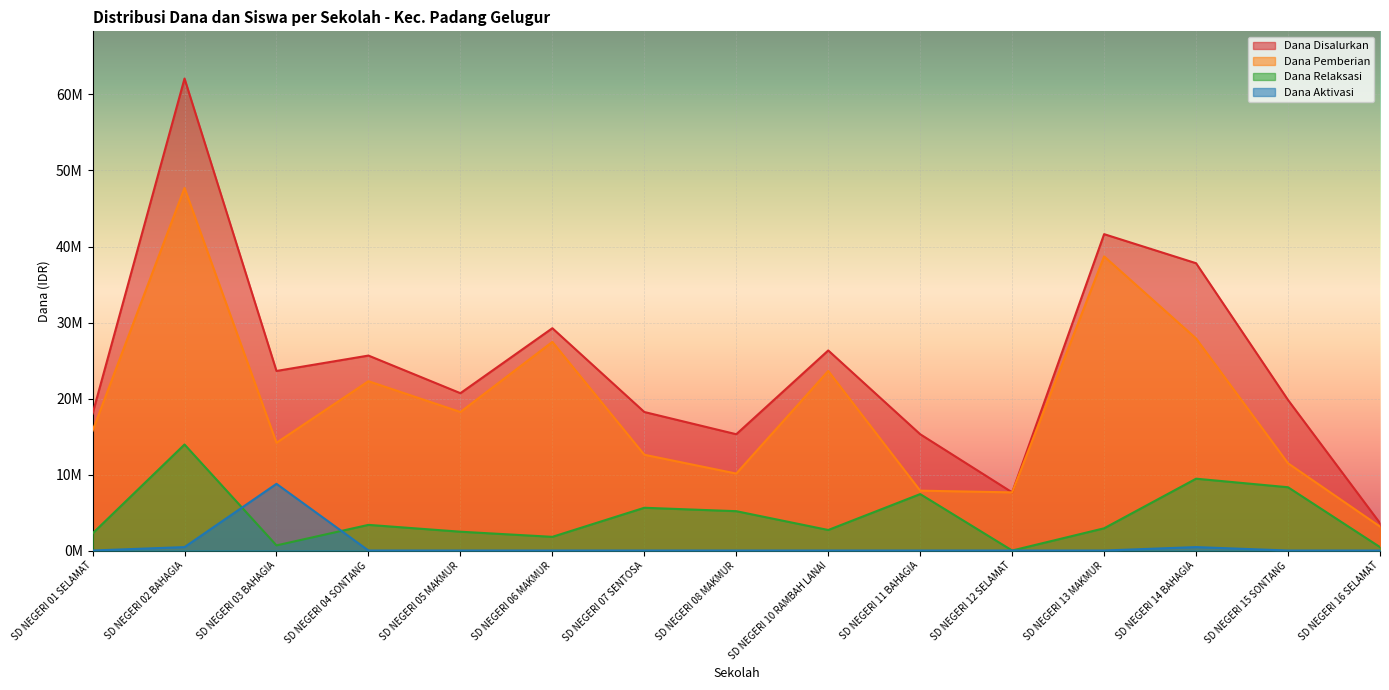

At which label is Dana Relaksasi closest to 6975000?

SD NEGERI 11 BAHAGIA